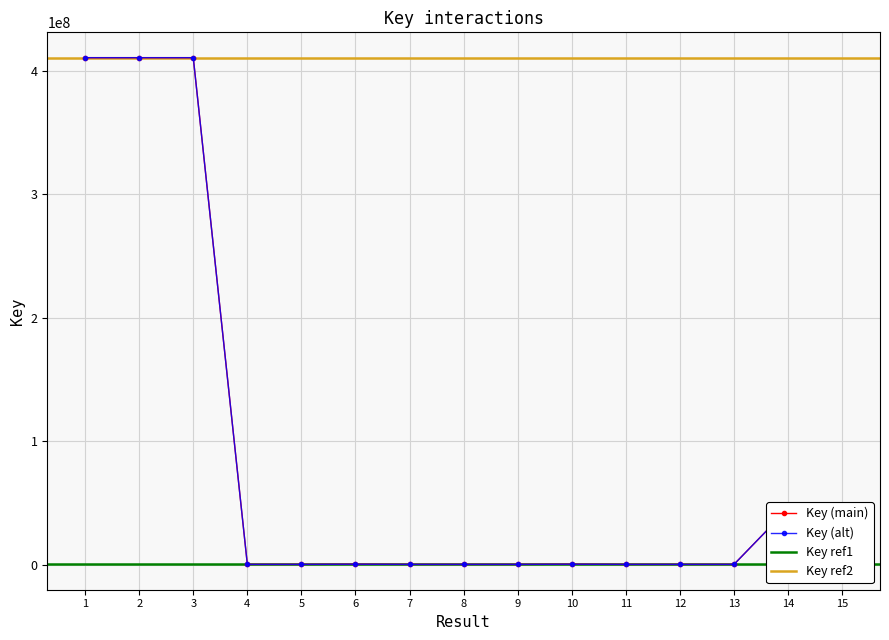

Reading left to right, extract all data points from this chart.

Key (main): 410762118	410762584	410762735	160401	160630	290154	159472	159355	159781	290145	159569	159667	159827	45381423	45381487
Key (alt): 410762118	410762584	410762735	160401	160630	290154	159472	159355	159781	290145	159569	159667	159827	45381423	45381487